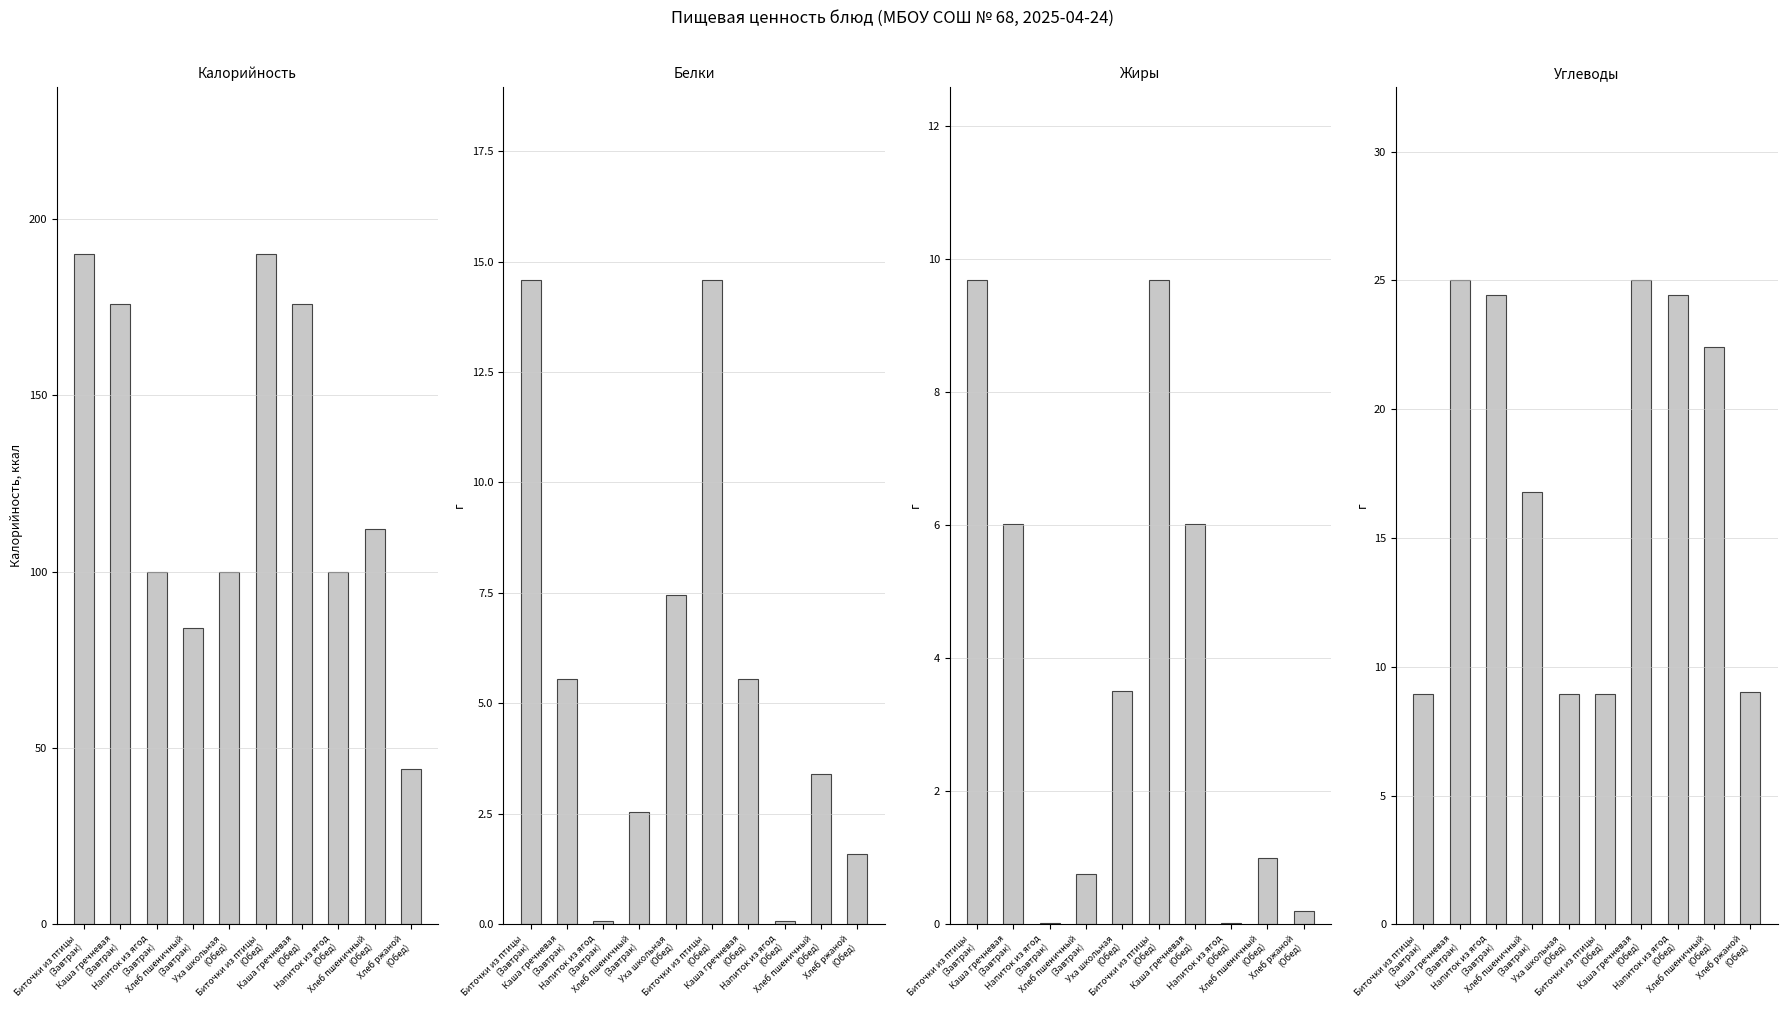

What is the difference between the highest and lowest values at Уха школьная
(Обед)?

96.5